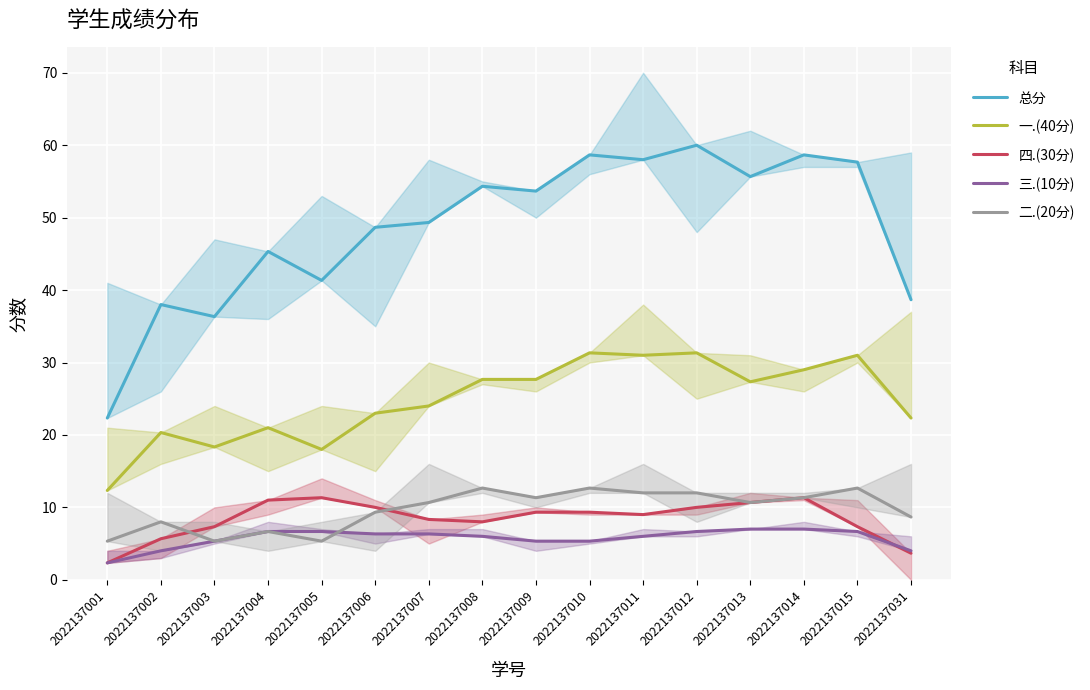

At how many categories does at least one series exceed 49?

9